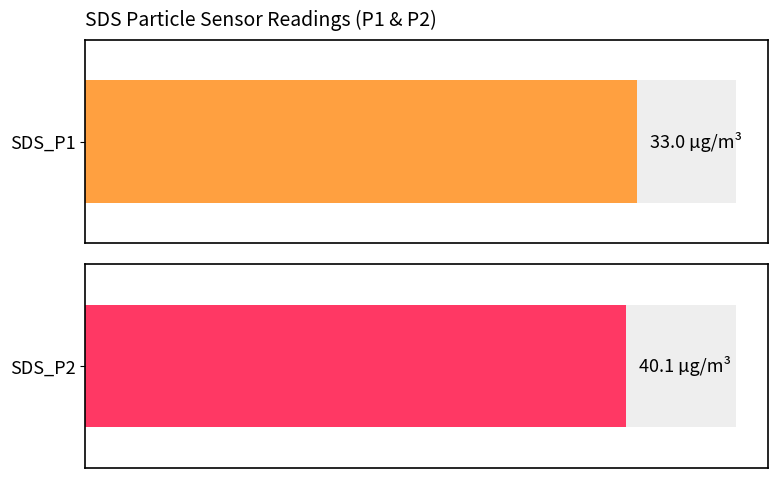

What is the maximum value for SDS_P1?

38.9